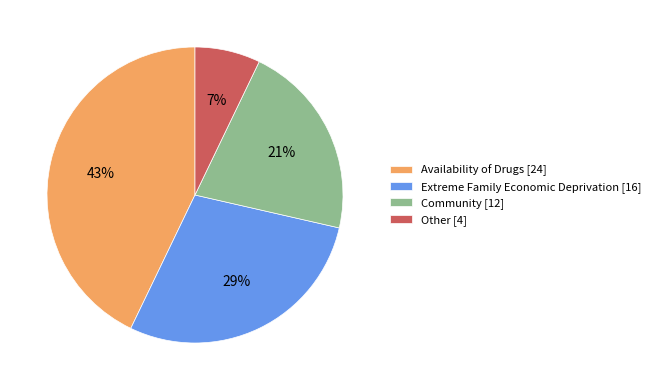

How many slices are in this pie chart?

4